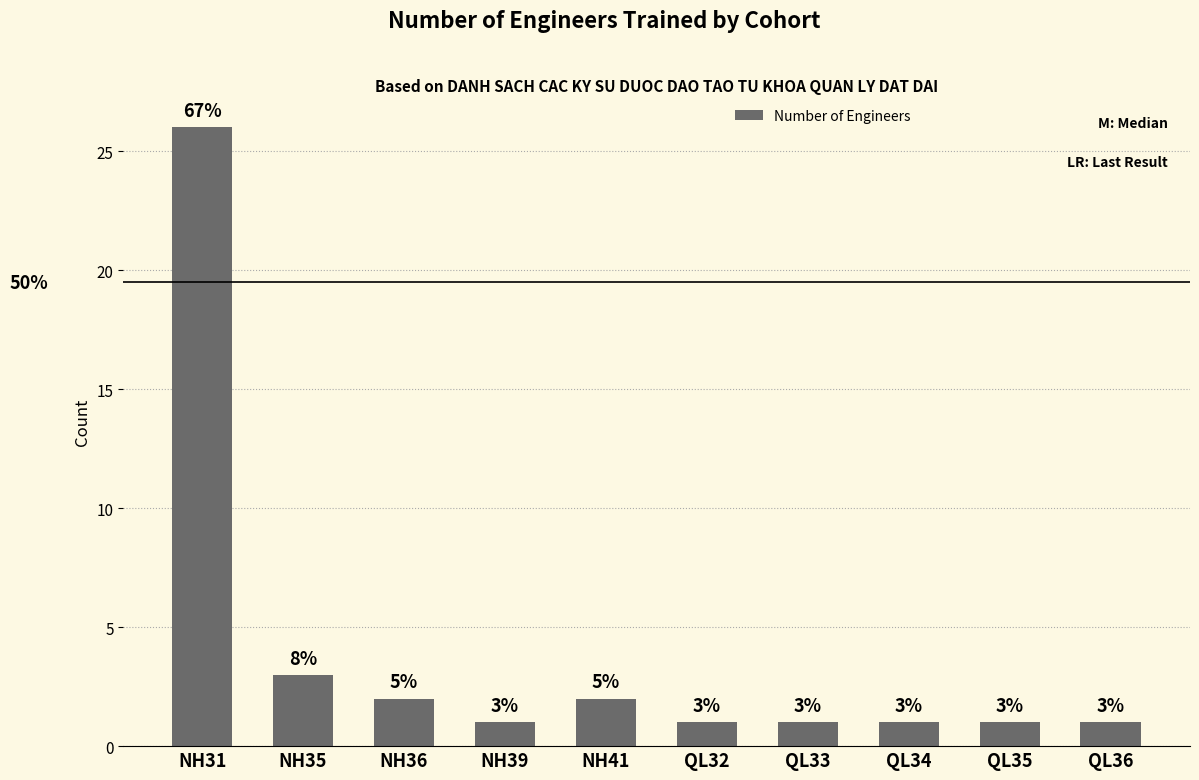

Reading left to right, what are all the values shown in this chart?

NH31=26	NH35=3	NH36=2	NH39=1	NH41=2	QL32=1	QL33=1	QL34=1	QL35=1	QL36=1